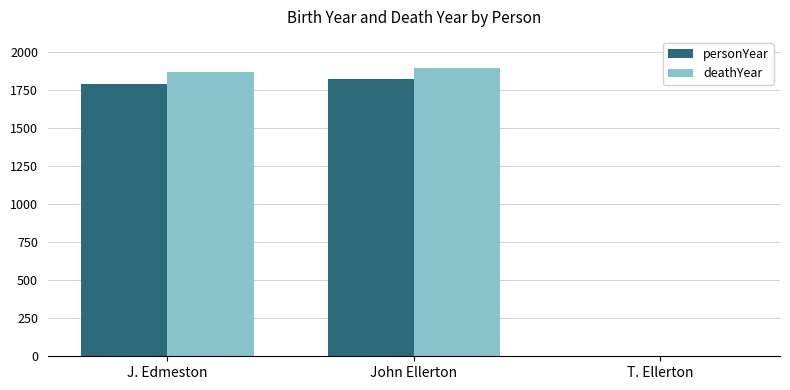

Are the bars horizontal?

No